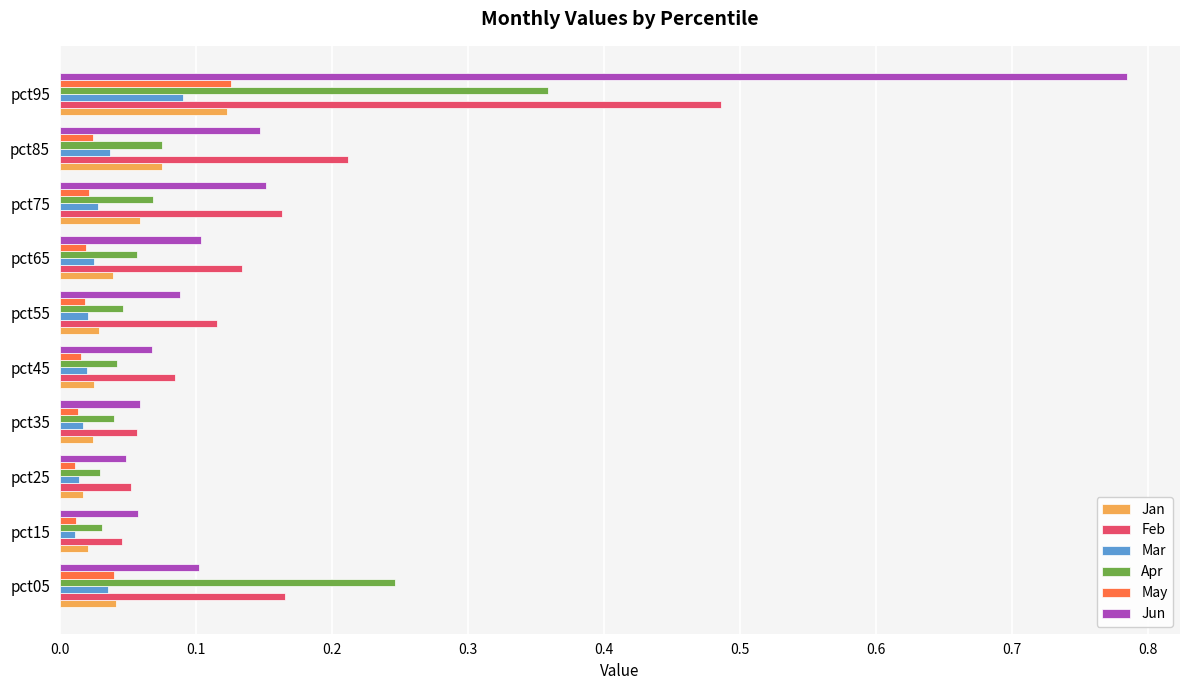

The Apr series shows 0.1 at pct45. True or false?

False